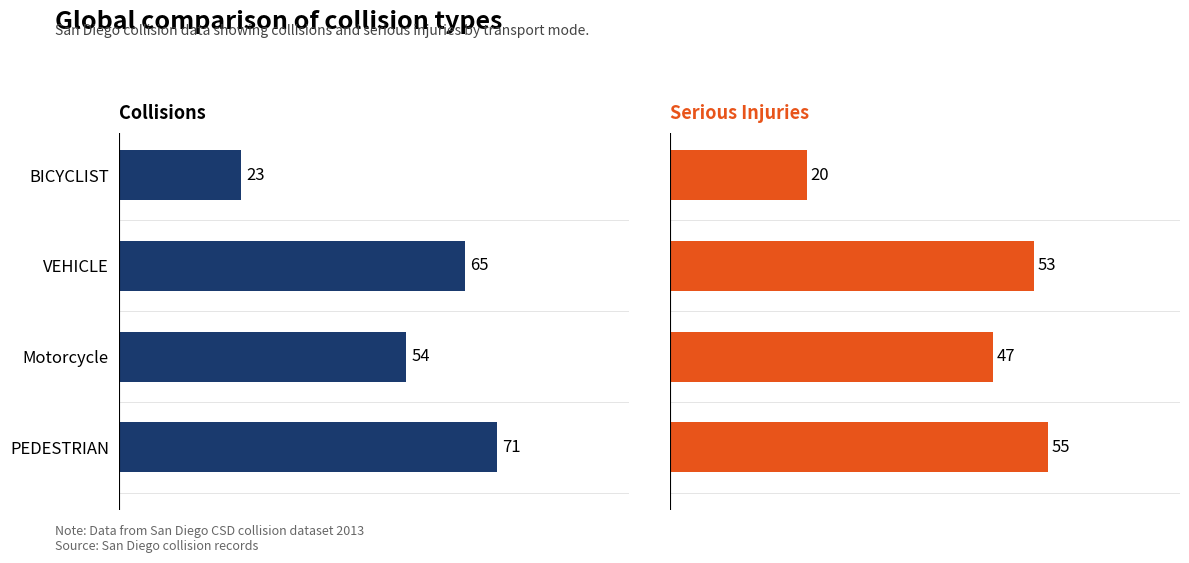

At PEDESTRIAN, list the series in order from smallest to largest.

Serious Injuries, Collisions